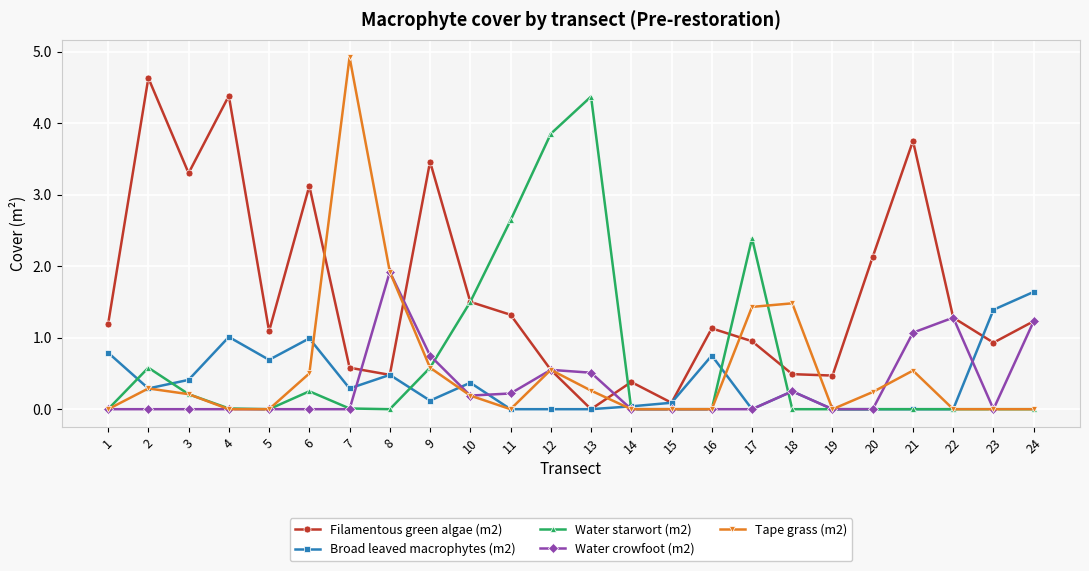

List the series in order of their peak value, highest first.

Tape grass (m2), Filamentous green algae (m2), Water starwort (m2), Water crowfoot (m2), Broad leaved macrophytes (m2)